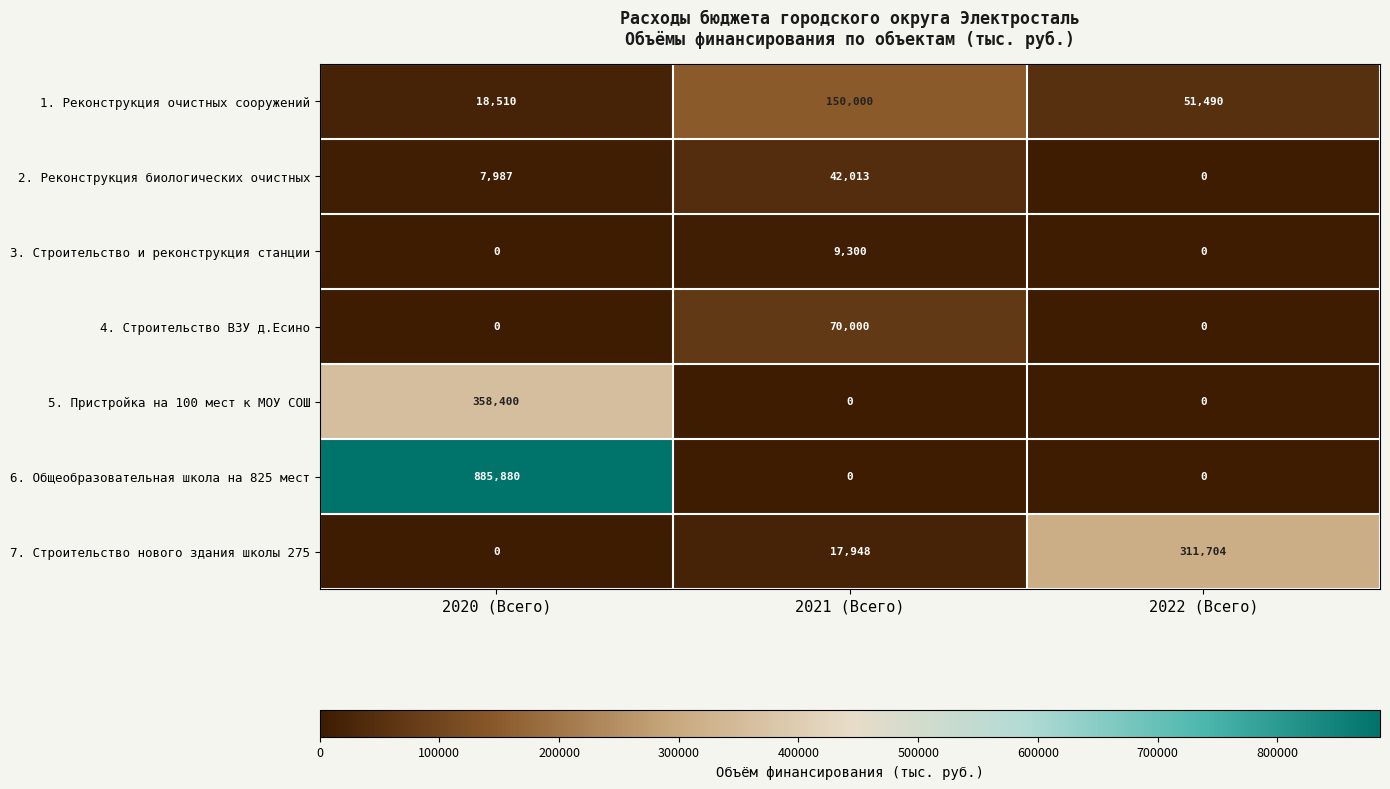

How many 4. Строительство ВЗУ д.Есино values are between 0 and 70000?

3